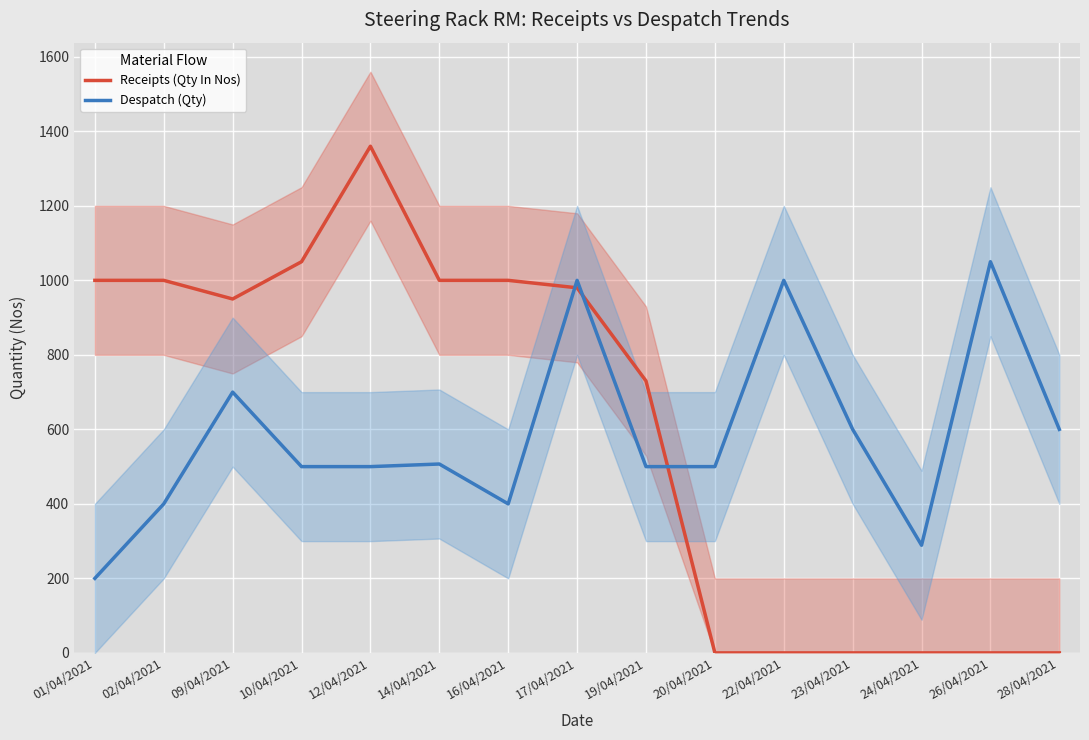

The Despatch (Qty) series shows 500 at 12/04/2021. True or false?

True